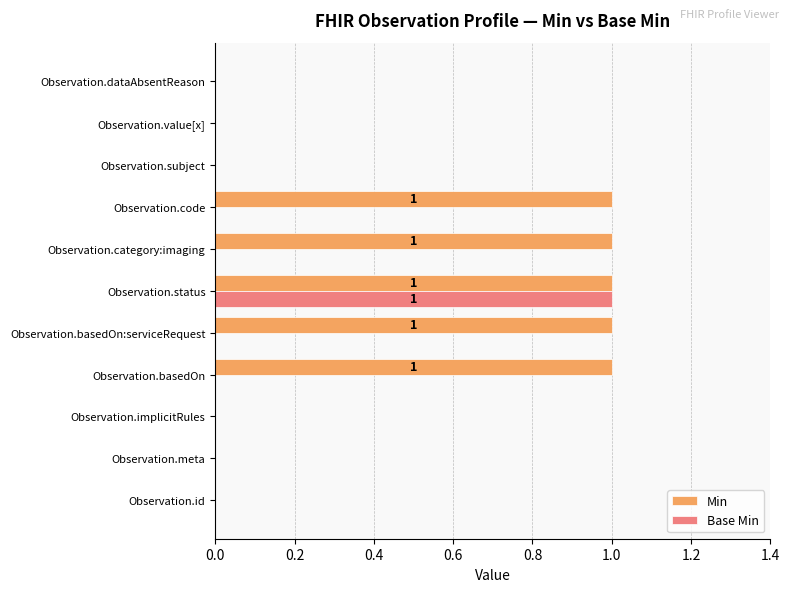

Between Observation.implicitRules and Observation.basedOn, which series saw the biggest shift?

Min